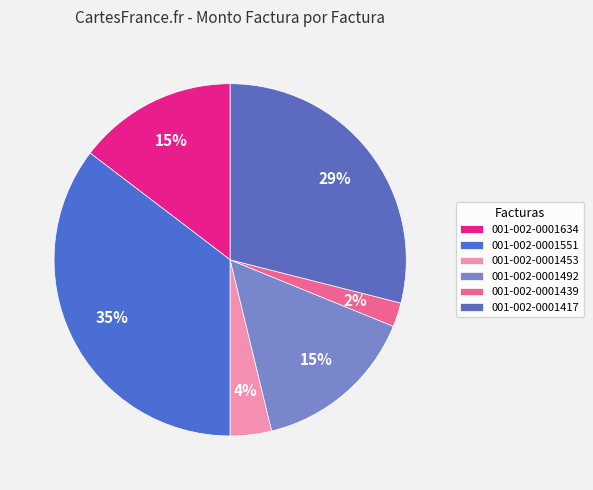

To the nearest percent, what percentage of the pie is 001-002-0001634?

15%